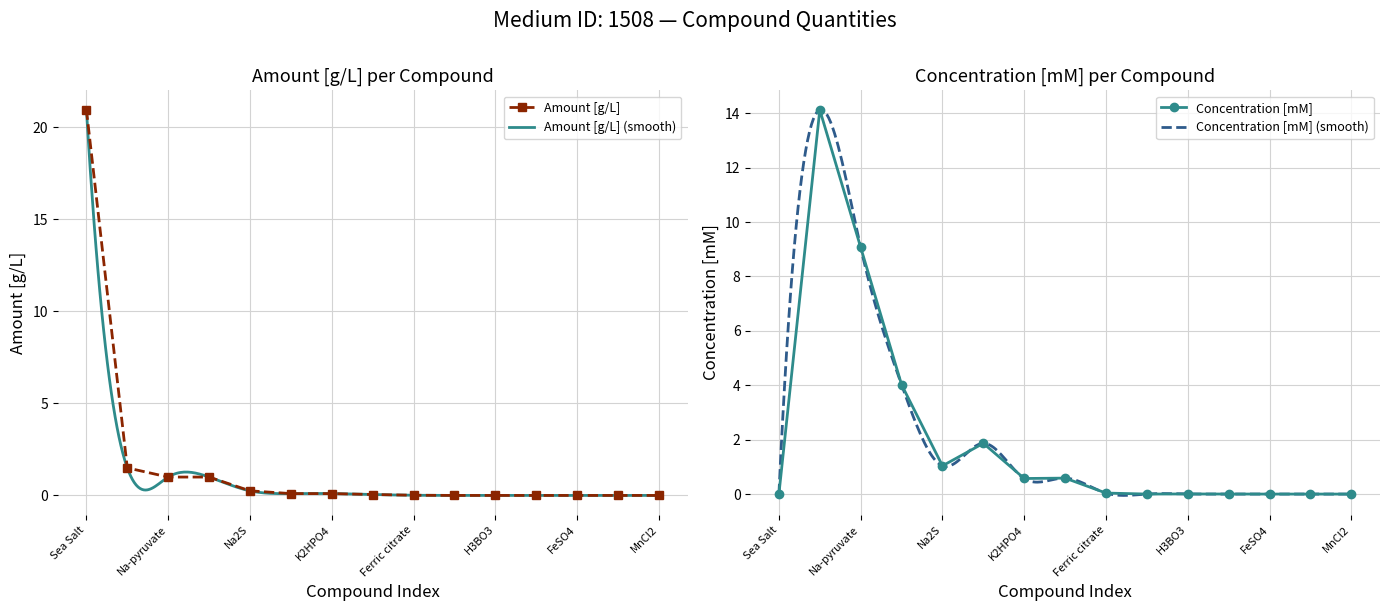

Rank the series at Na-pyruvate from lowest to highest value.

Amount [g/L], Concentration [mM]